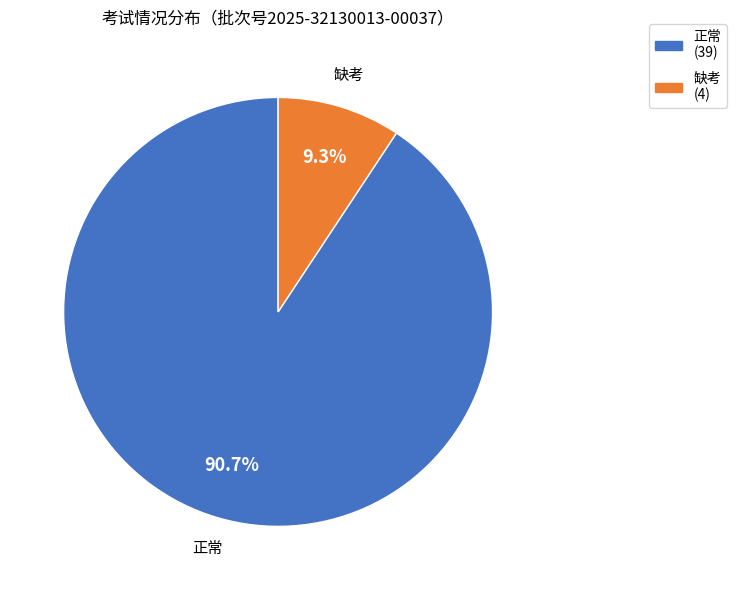

To the nearest percent, what is the difference between the largest and smallest slice percentages?

81%